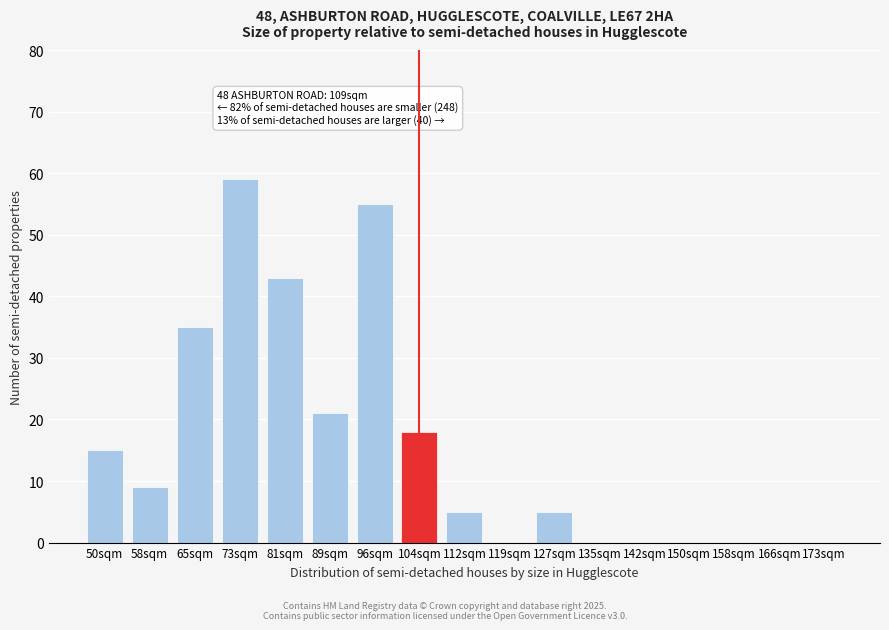

Reading right to left, transcribe all the data shown in this chart.

173sqm=0	166sqm=0	158sqm=0	150sqm=0	142sqm=0	135sqm=0	127sqm=5	119sqm=0	112sqm=5	104sqm=18	96sqm=55	89sqm=21	81sqm=43	73sqm=59	65sqm=35	58sqm=9	50sqm=15